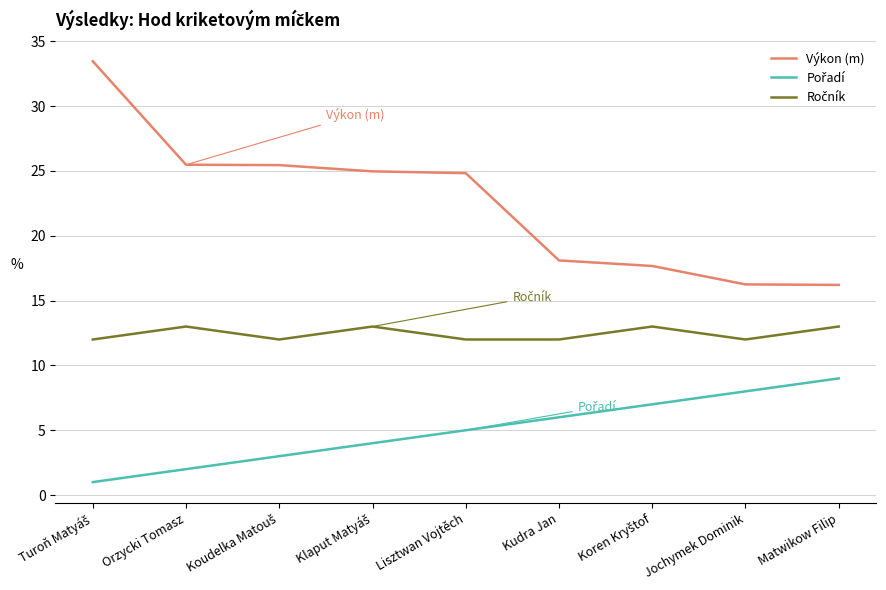

At how many categories does at least one series exceed 9?

9